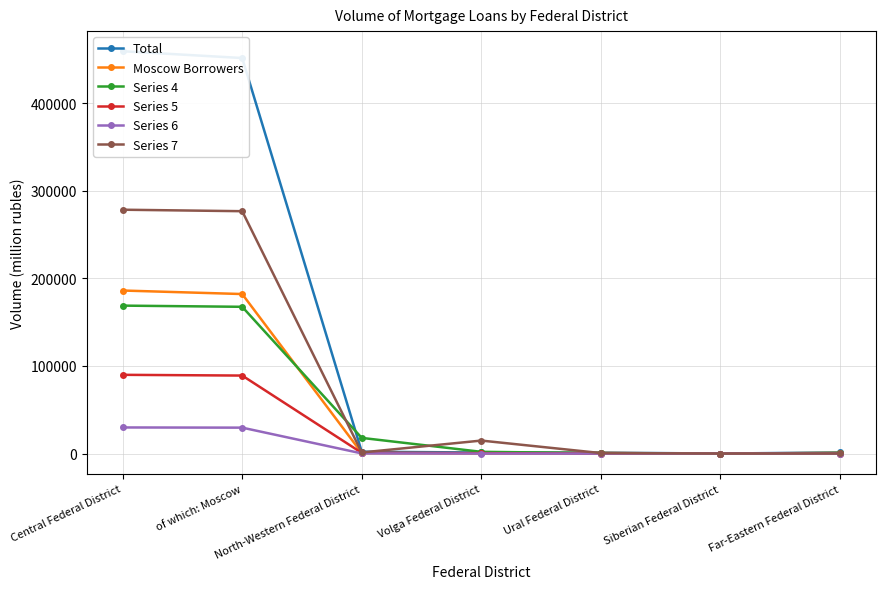

How many data points in Total are above 1342?

3